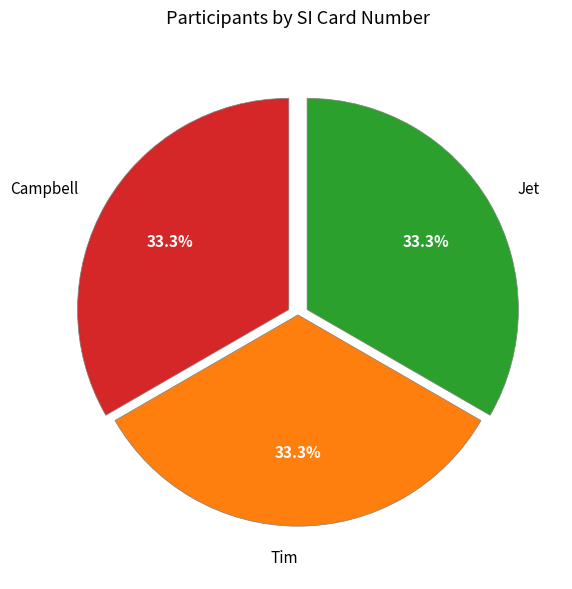

Count the number of slices in the pie.

3